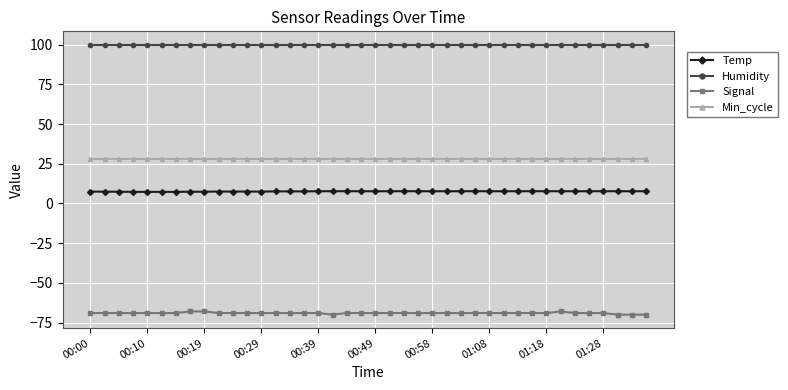

What is the highest value of the Humidity series?

99.9